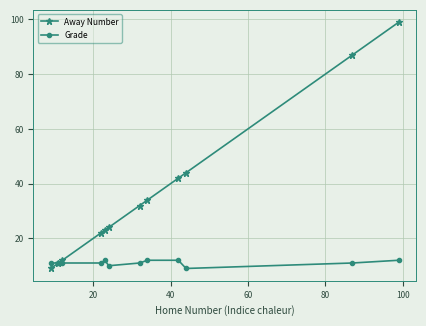

List the series in order of their peak value, lowest first.

Grade, Away Number